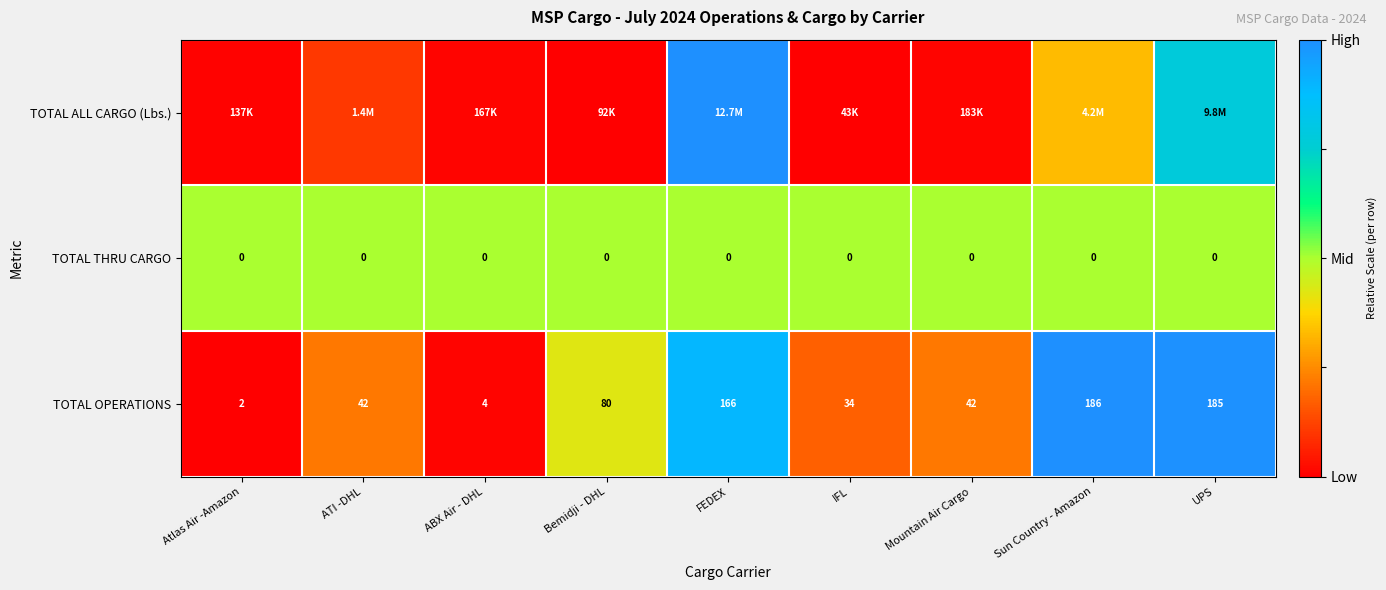

At which label does TOTAL OPERATIONS reach its minimum?

Atlas Air -Amazon